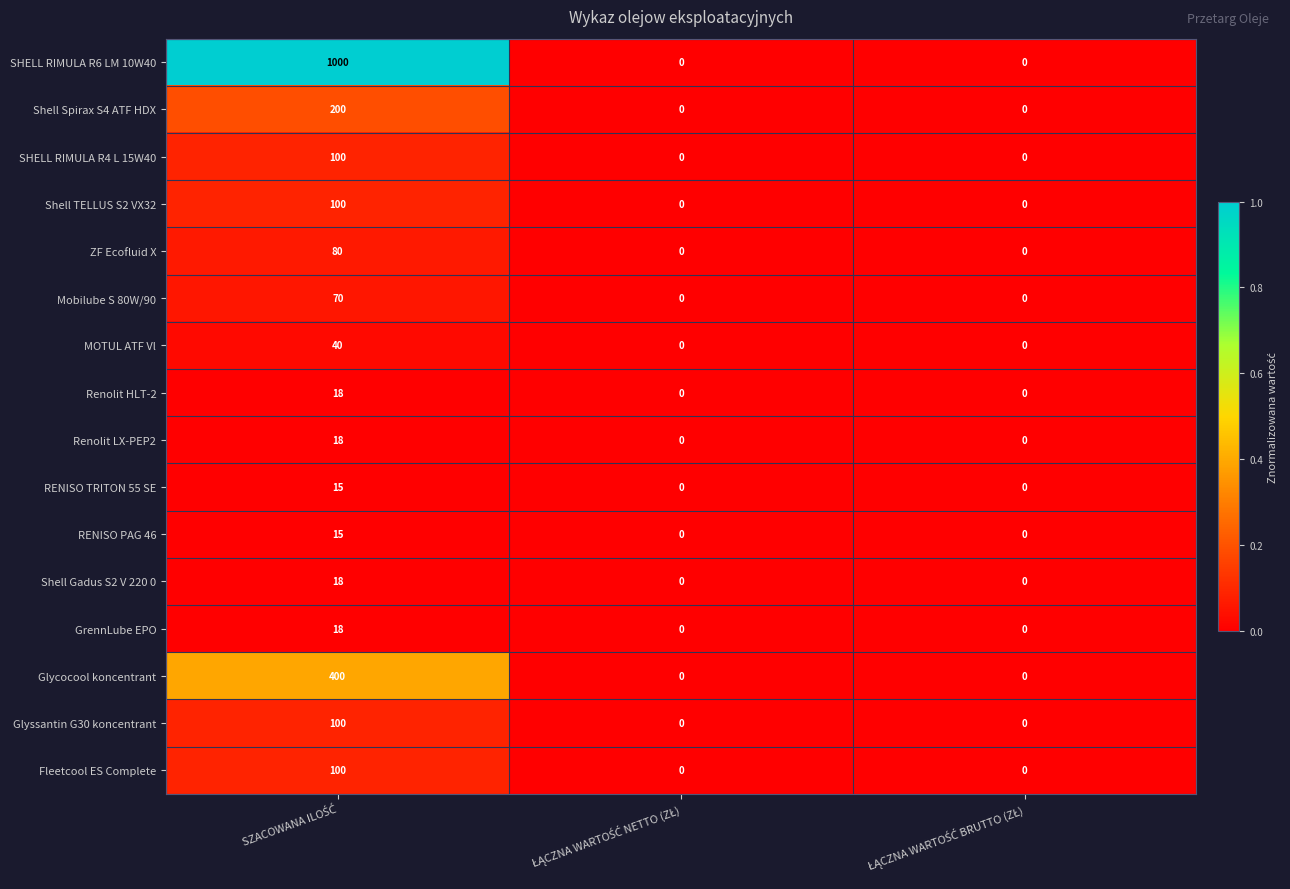

What is the maximum value for Renolit LX-PEP2?

18